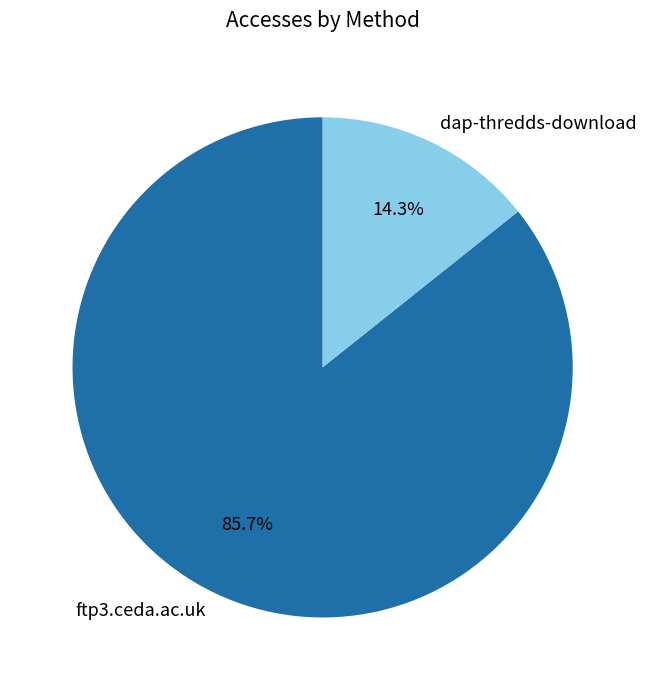

Do dap-thredds-download and ftp3.ceda.ac.uk together represent more than half of the pie?

Yes